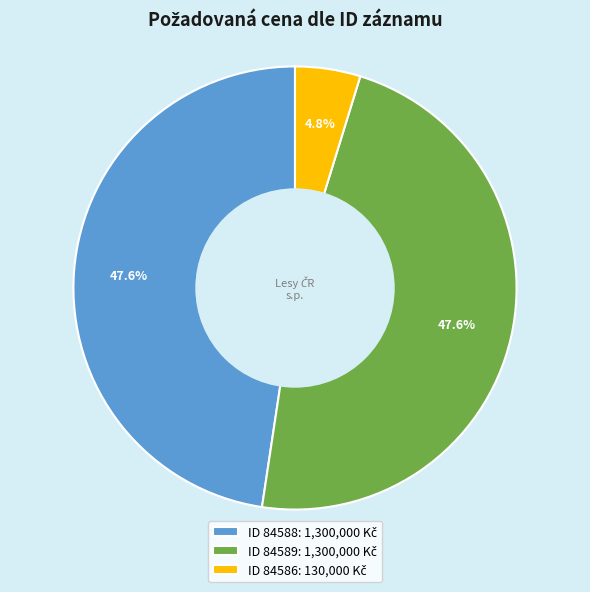

Is there a majority slice in this chart?

No